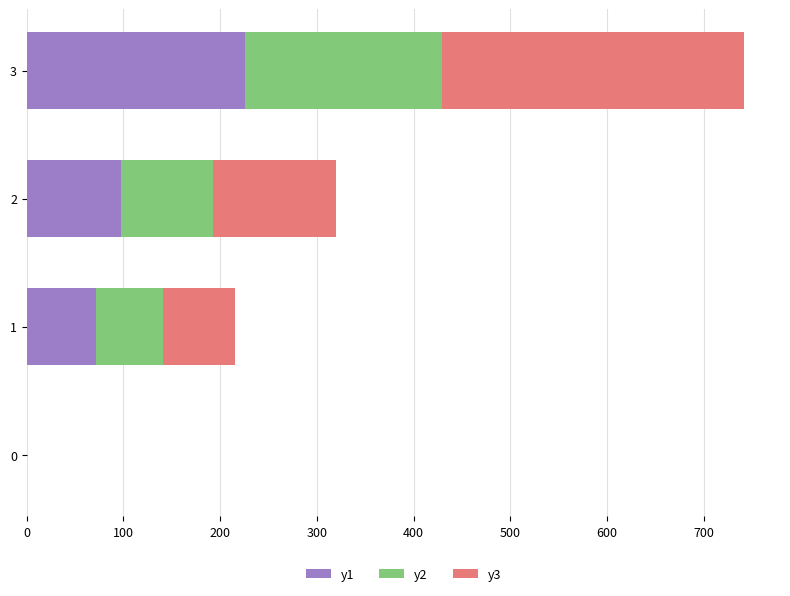

What is the total value across all series at 3?

741.6